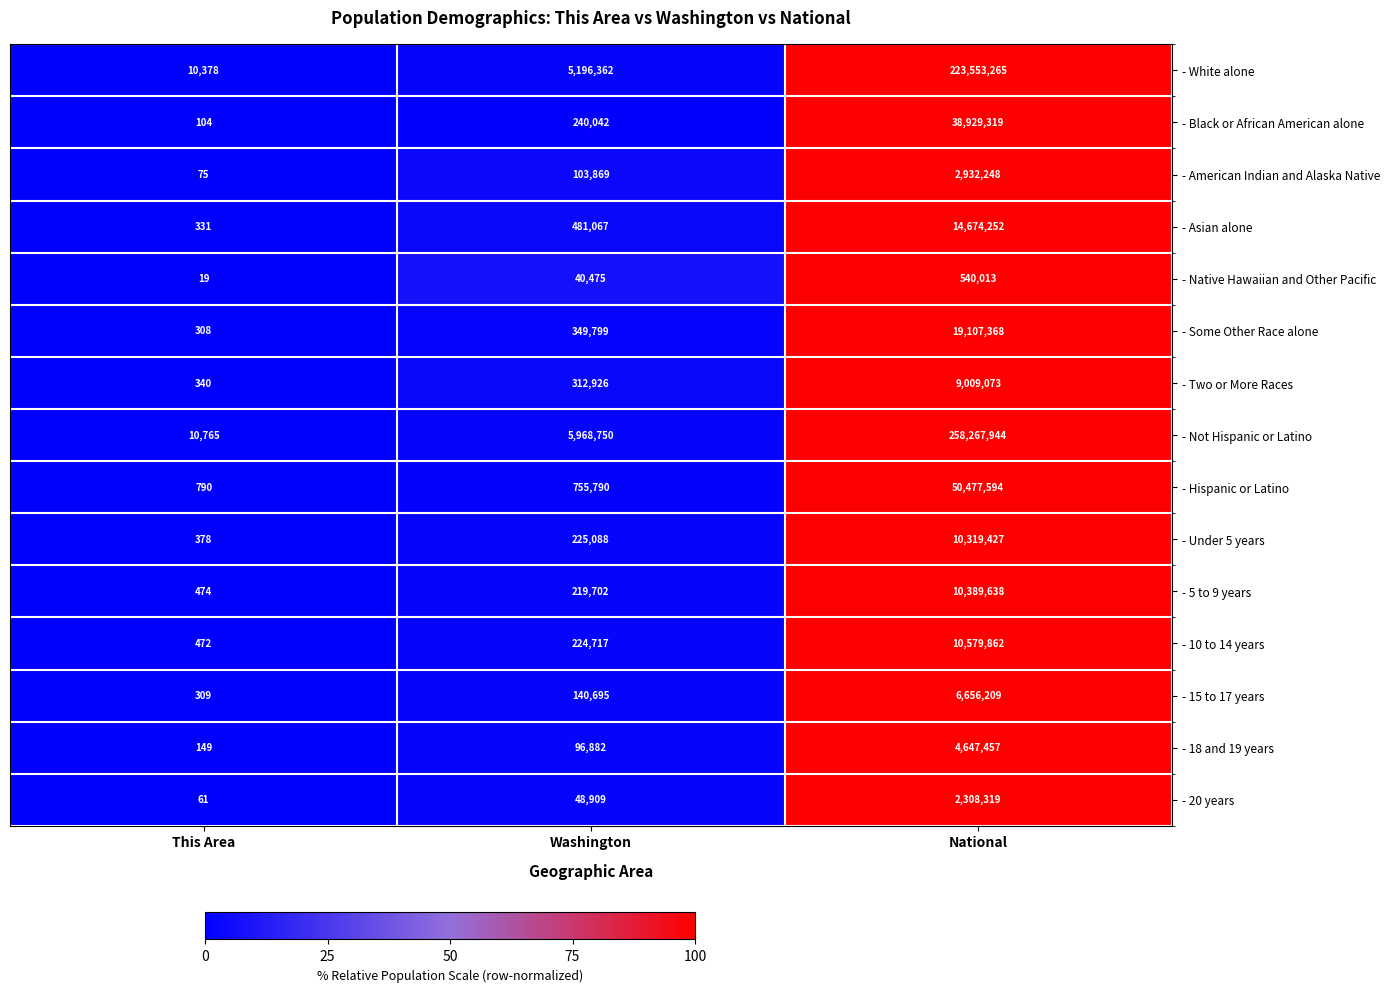

What is the difference between the maximum and second lowest values in the - 10 to 14 years series?

10355145